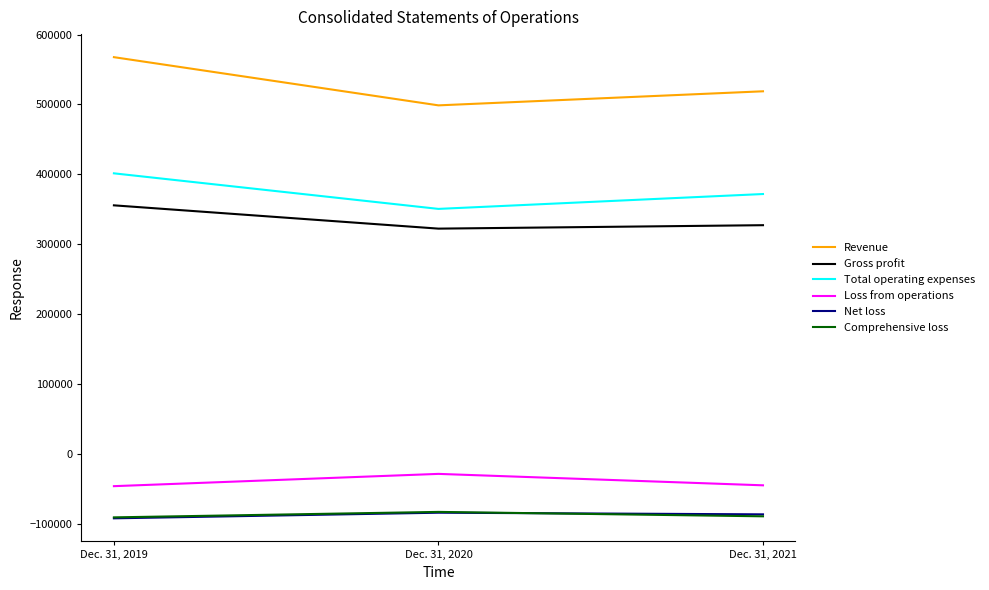

How many lines are shown in the chart?

6